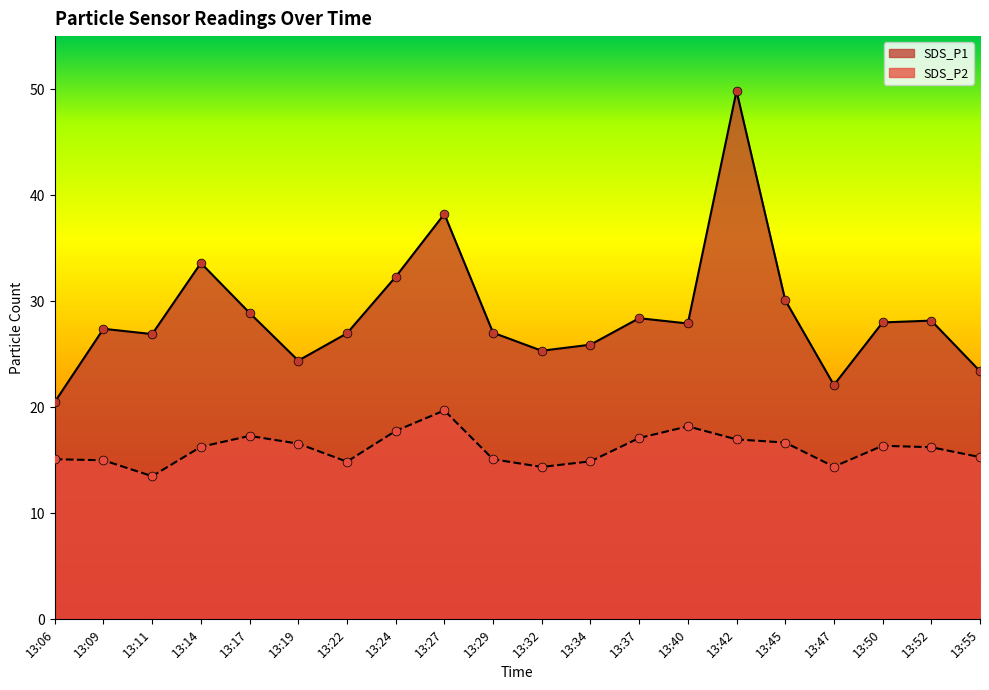

At which category is the sum across all series the highest?

13:42